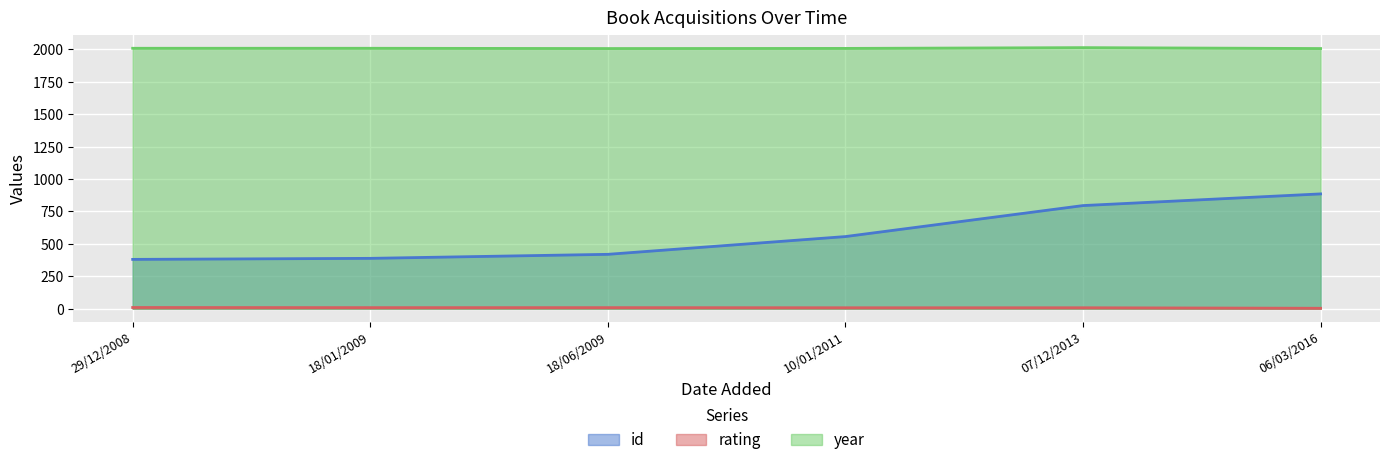

What is the spread (max minus min) of values at 06/03/2016?

2003